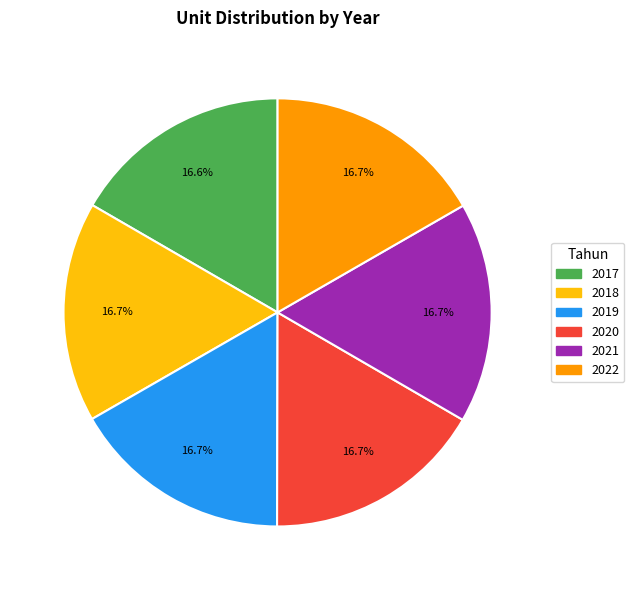

What percentage is the 2022 slice, to the nearest percent?

17%